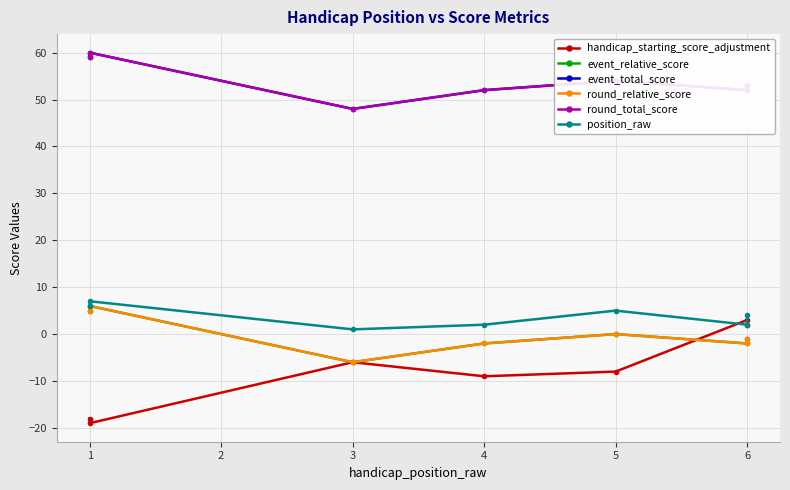

How many data points in position_raw are less than 4?

3